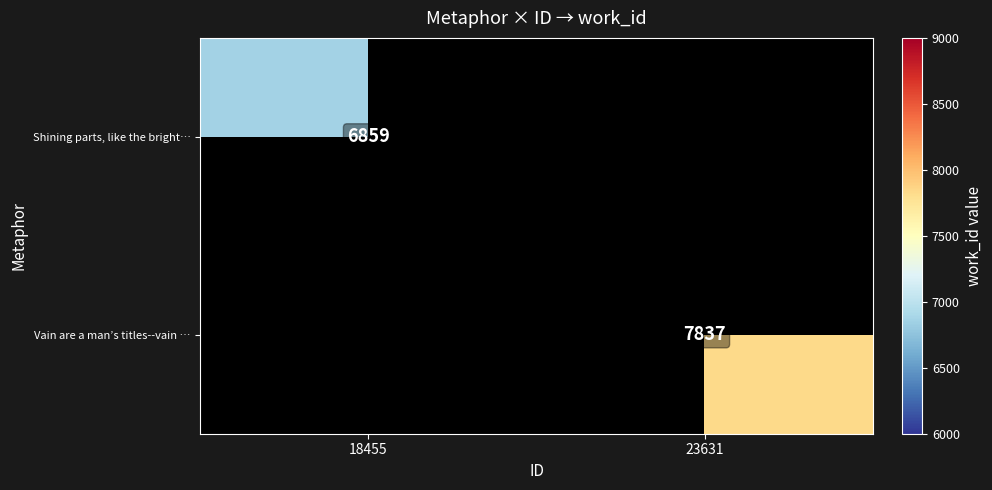

At 18455, list the series in order from smallest to largest.

Shining parts, like the bright…, Vain are a man’s titles--vain …